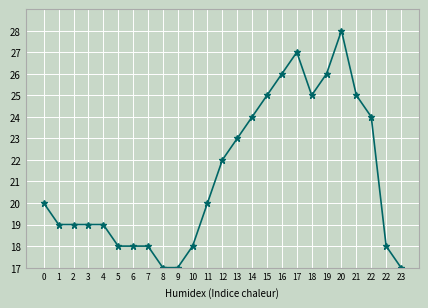

How many categories are shown in the chart?

25